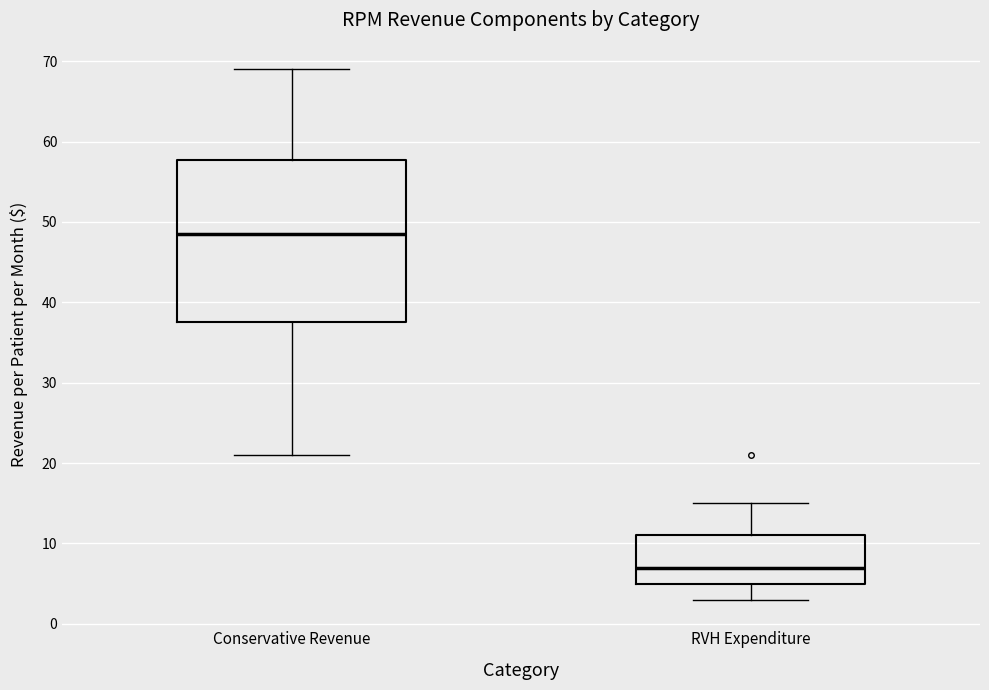

Reading left to right, transcribe this box plot: for each box, give where its median line is, the range the box spans, and where its two whiskers end, as read against the y-axis. The values are not printed on the chart, so give them approximately, as read against the axis.

Conservative Revenue: median 49, box 38 to 58, whiskers 21 to 69
RVH Expenditure: median 7, box 5 to 11, whiskers 3 to 15